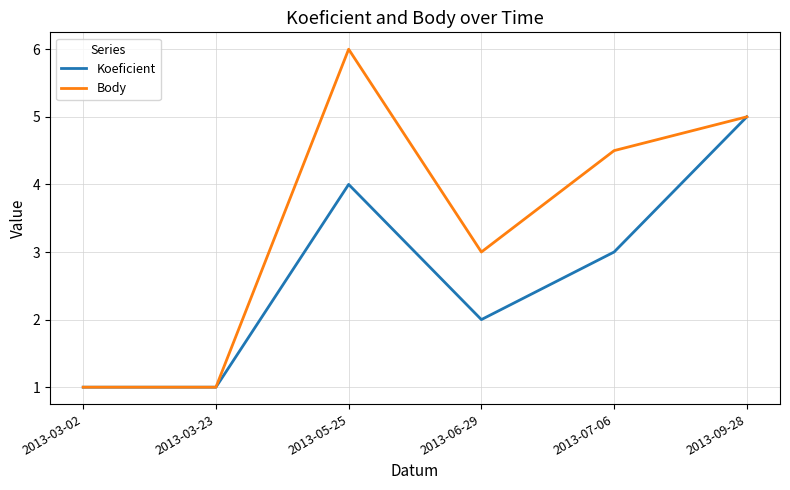

How many lines are shown in the chart?

2